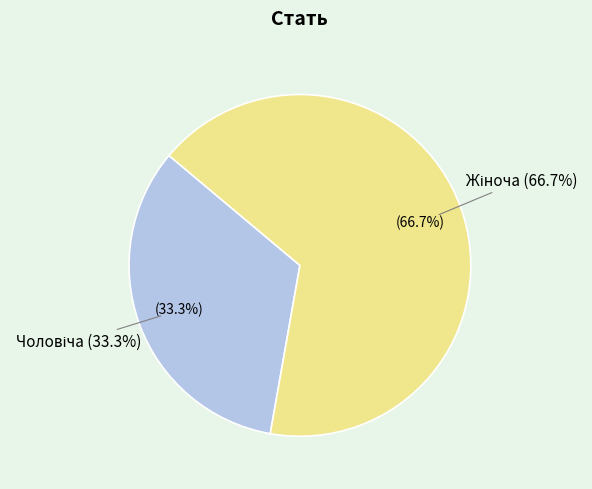

Is it true that Жіноча is 77% of the pie?

False